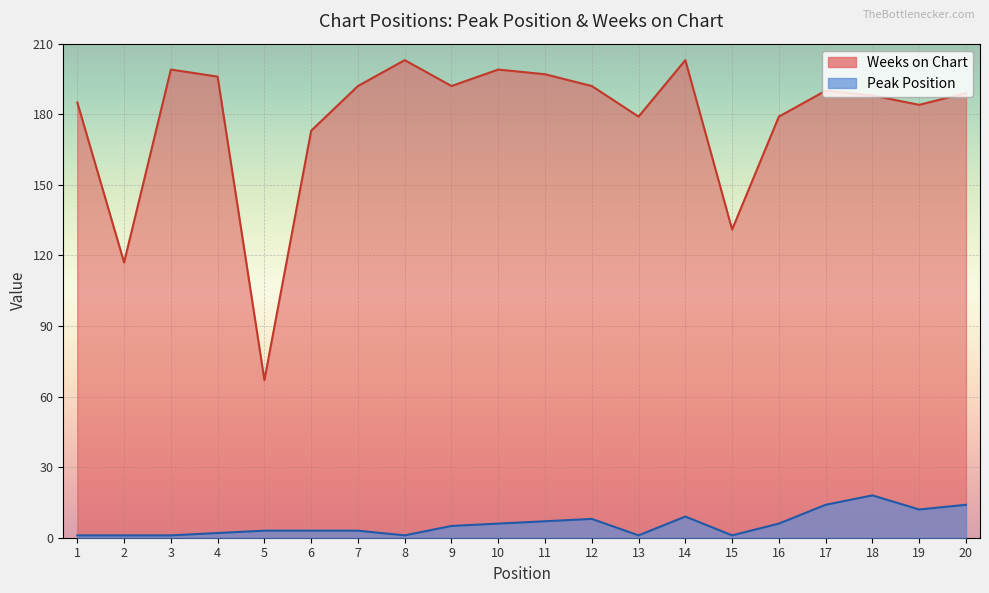

Reading left to right, extract all data points from this chart.

Peak Position: 1	1	1	2	3	3	3	1	5	6	7	8	1	9	1	6	14	18	12	14
Weeks on Chart: 185	117	199	196	67	173	192	203	192	199	197	192	179	203	131	179	190	188	184	189